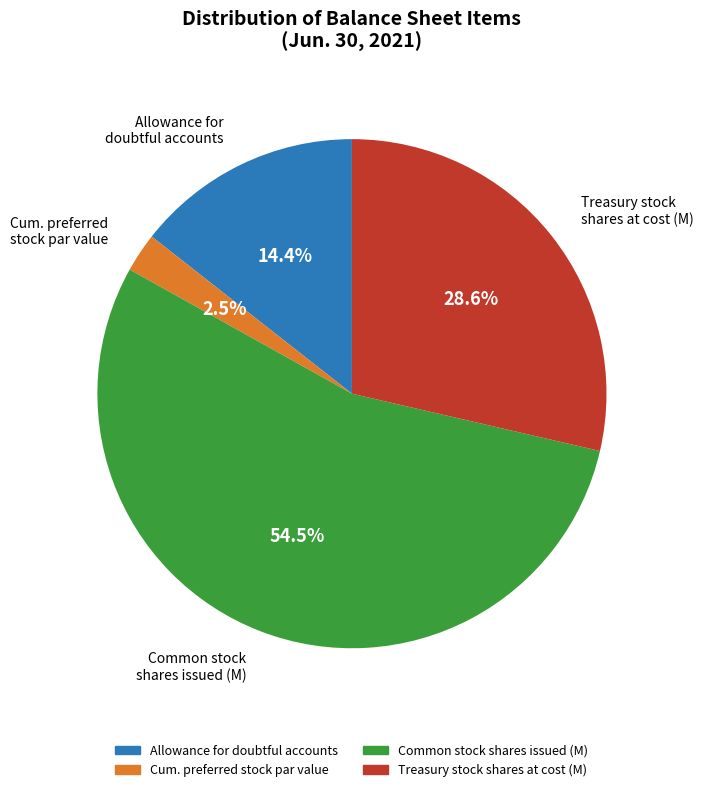

Is there a majority slice in this chart?

Yes